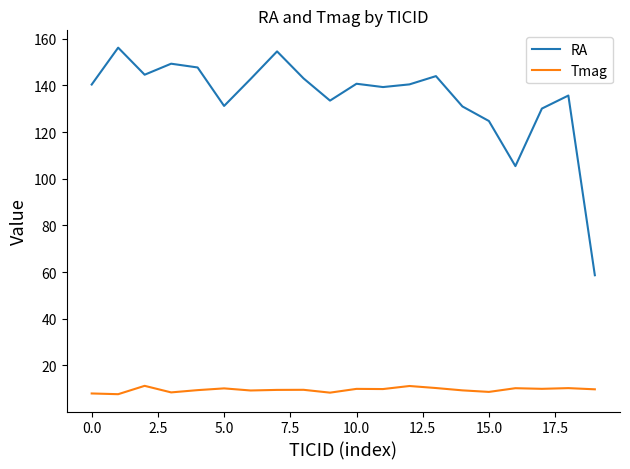

Which series has the largest total across all categories?

RA